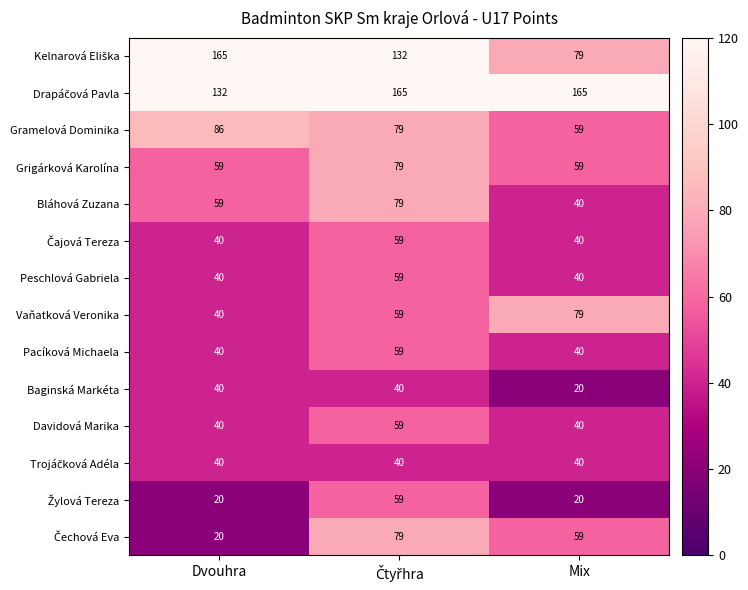

What is the difference between the maximum and minimum values in the Baginská Markéta series?

20